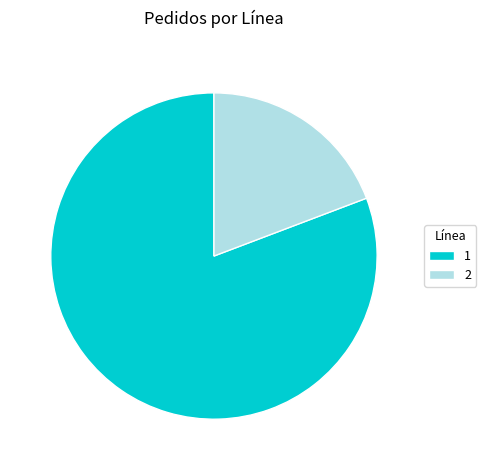

How many slices are in this pie chart?

2